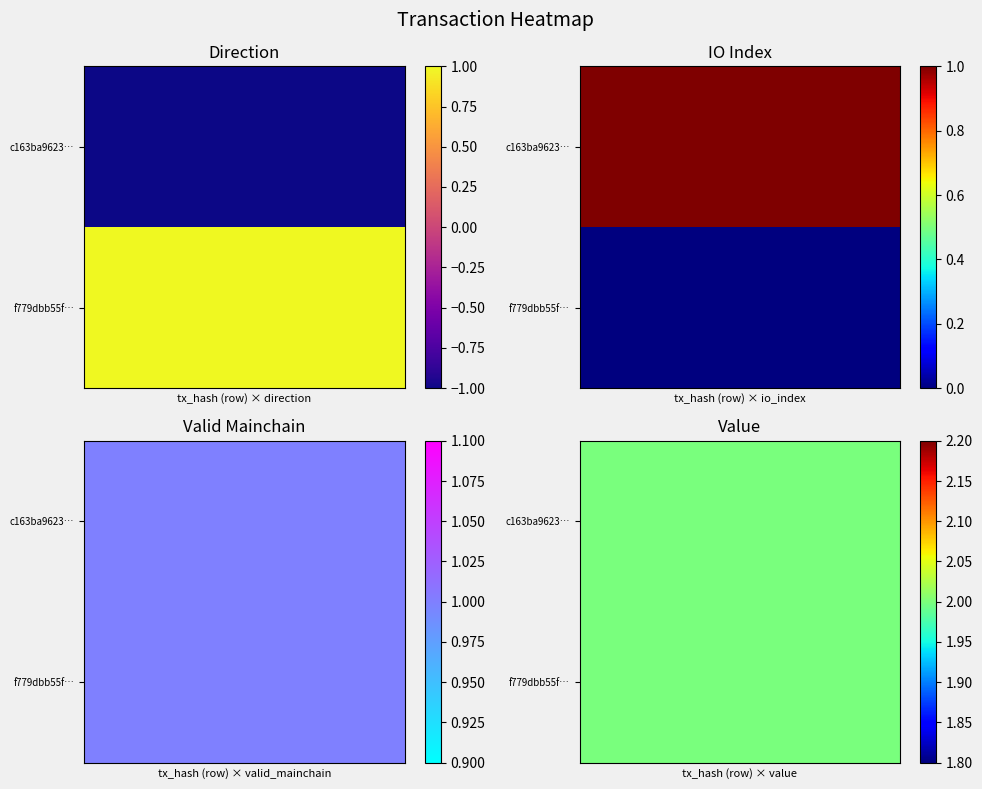

Reading left to right, what are all the values shown in this chart?

c163ba9623adf1d2587b9910ed4810c01af8382: -1	1	1	2
f779dbb55f88df155d29df1b51d363e387b0447: 1	0	1	2